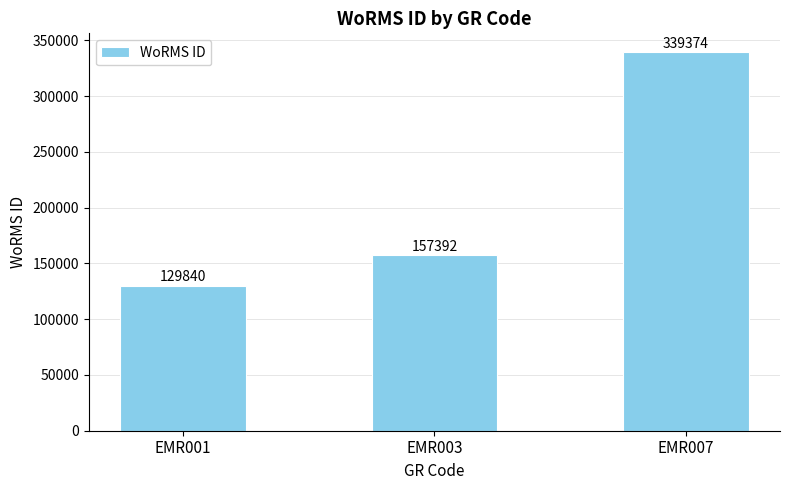

What is the change in value from EMR001 to EMR003?

+27552